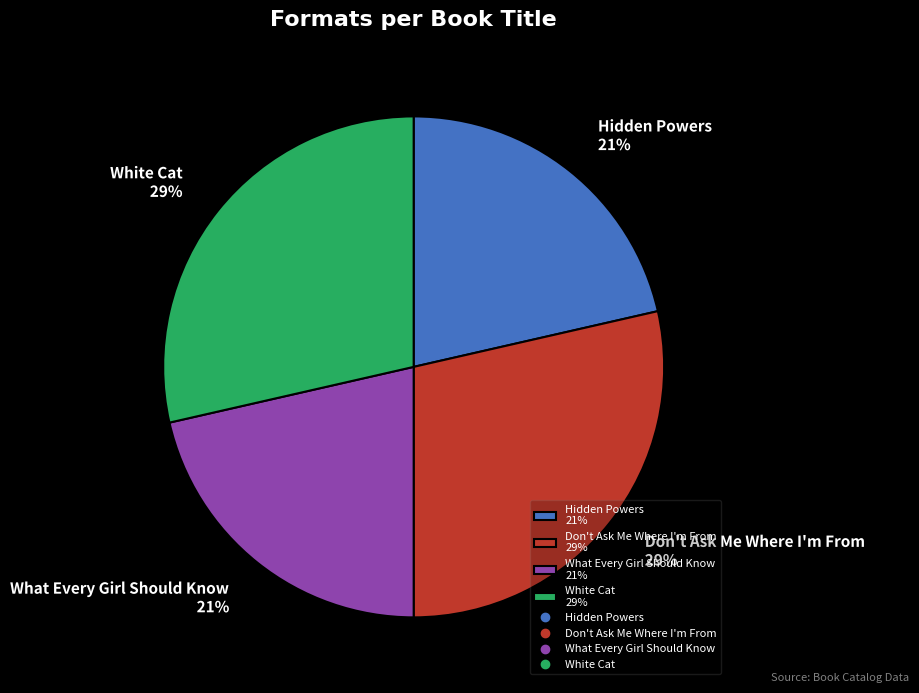

Combined, do White Cat 29% and Don't Ask Me Where I'm From 29% account for over 50%?

Yes